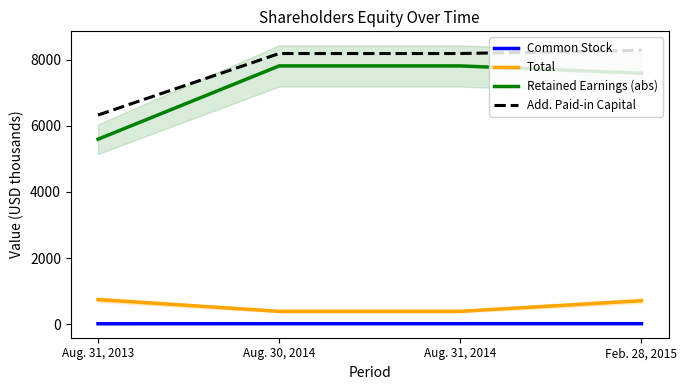

What are all the series names shown in the legend?

Common Stock, Total, Retained Earnings (abs), Add. Paid-in Capital